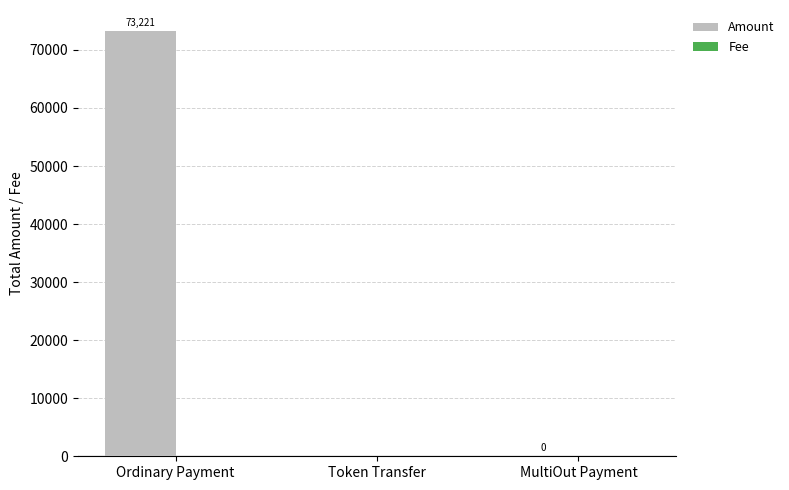

Which label corresponds to the largest value in the chart?

Ordinary Payment